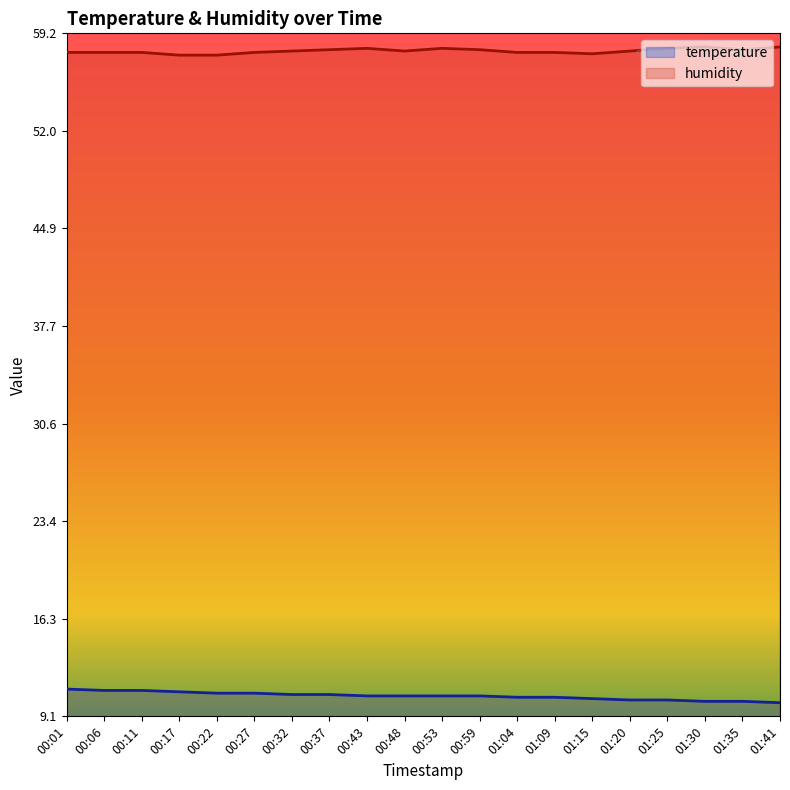

At which category is the sum across all series the highest?

00:01